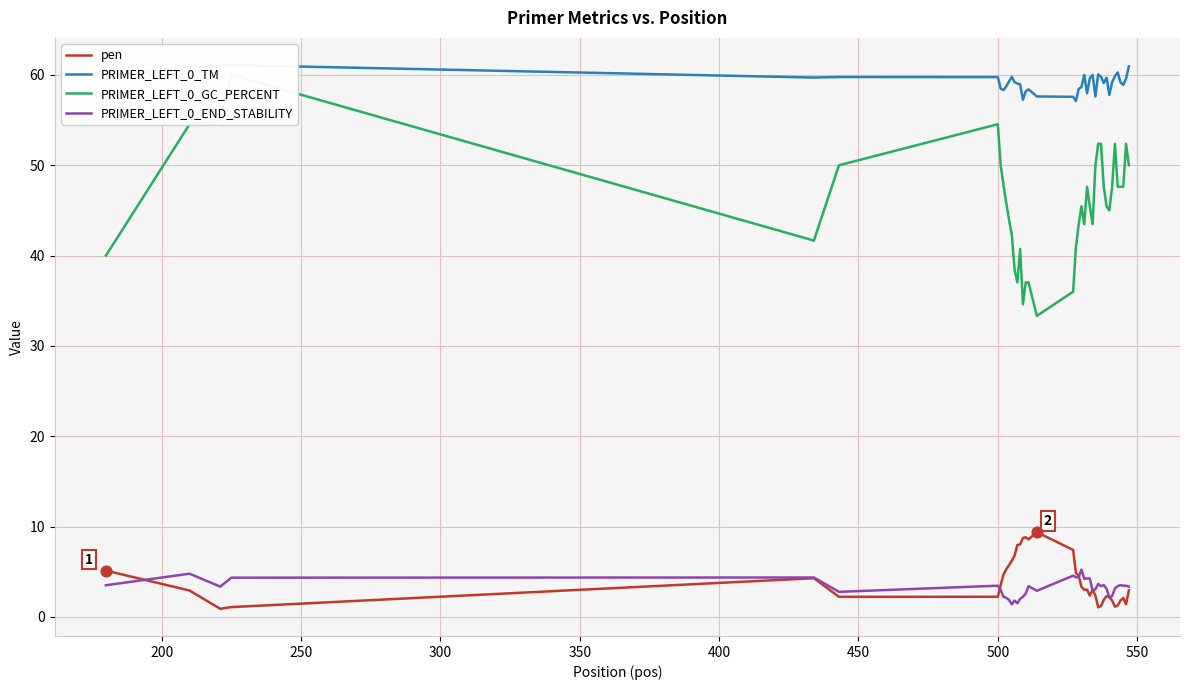

At how many categories does at least one series exceed 29?

40